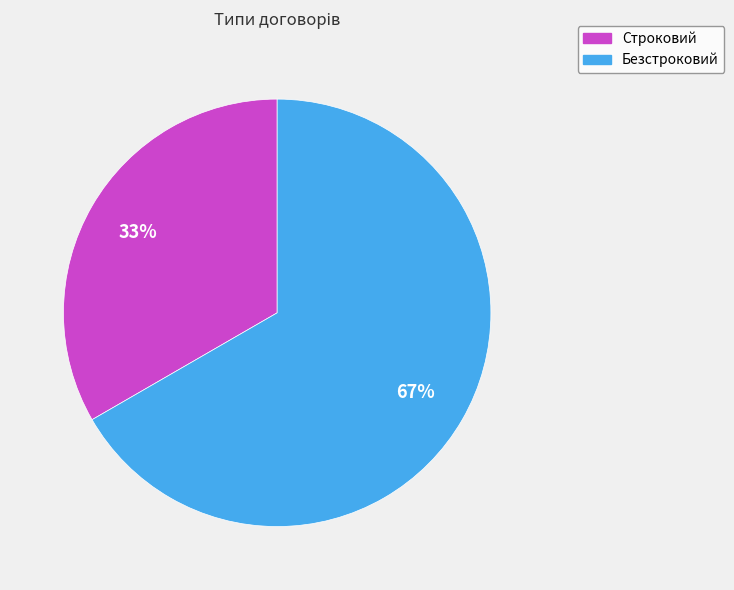

To the nearest percent, what is the combined percentage of Безстроковий and Строковий?

100%